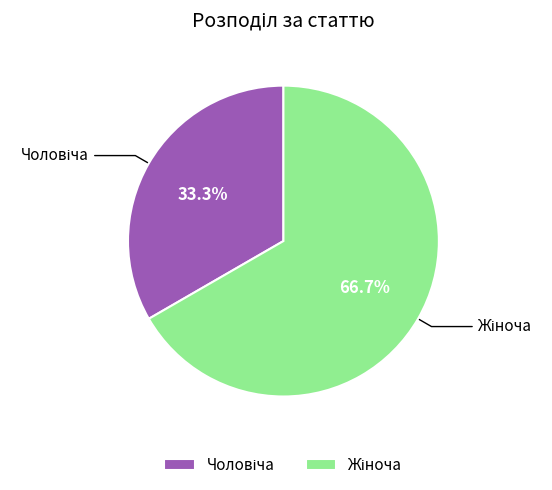

Is there any slice that represents more than half of the pie?

Yes